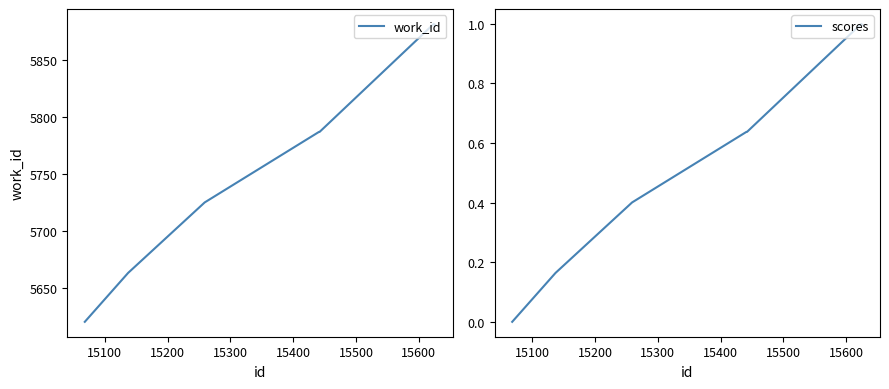

How many series are shown in this chart?

2